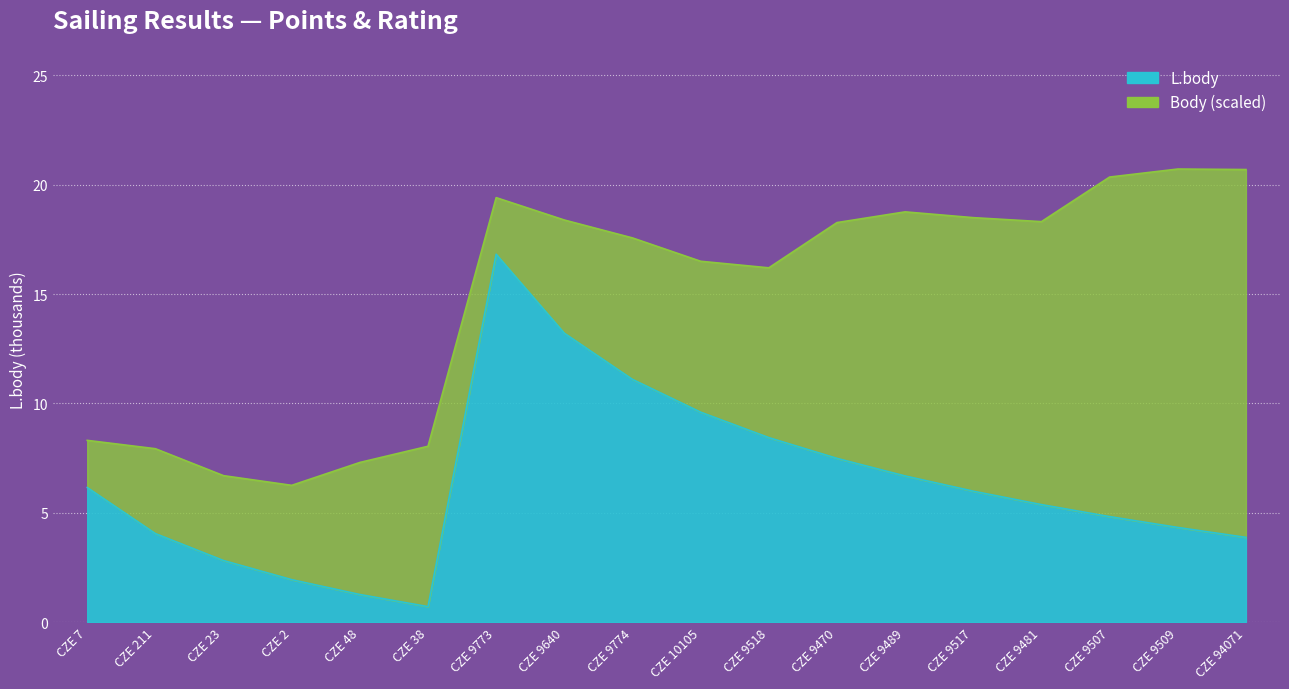

What is the label of the 8th point from the left?

CZE 9640